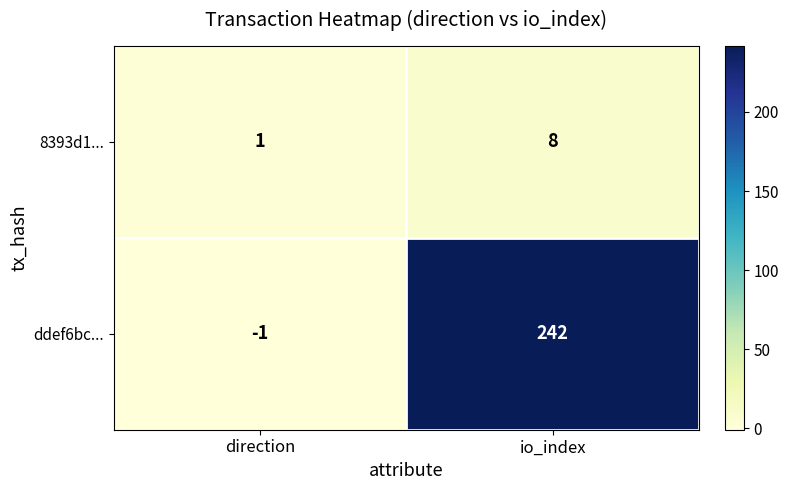

At io_index, list the series in order from smallest to largest.

8393d1..., ddef6bc...